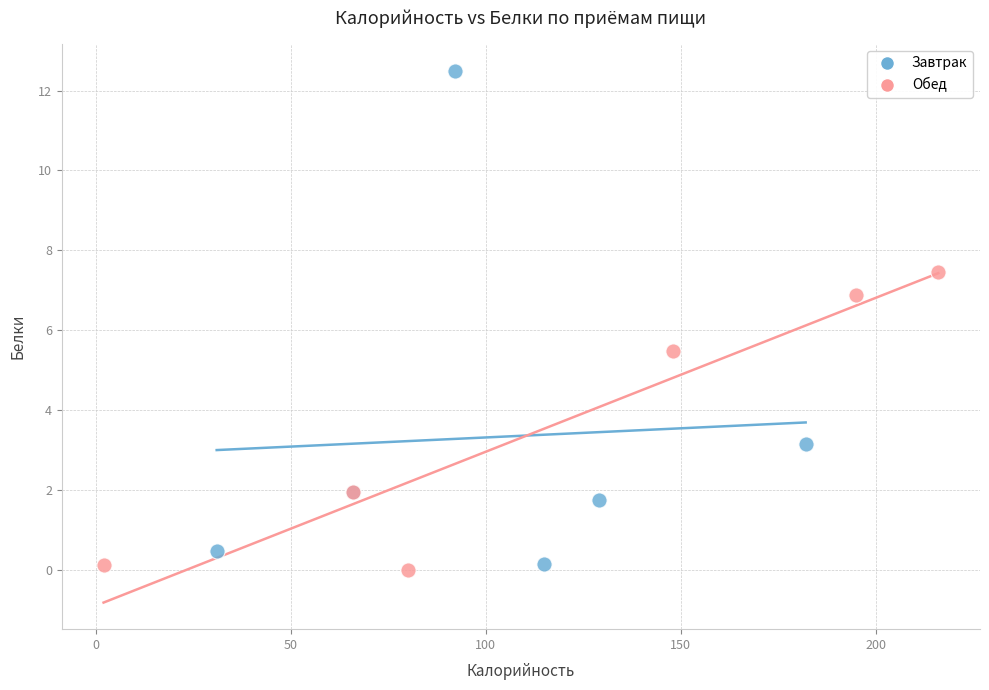

Which series reaches the maximum Y coordinate?

Завтрак